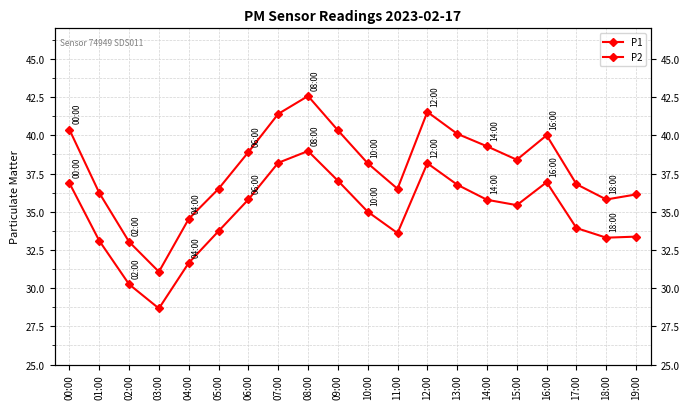

What is the difference between the second highest and minimum values in the P2 series?

9.5